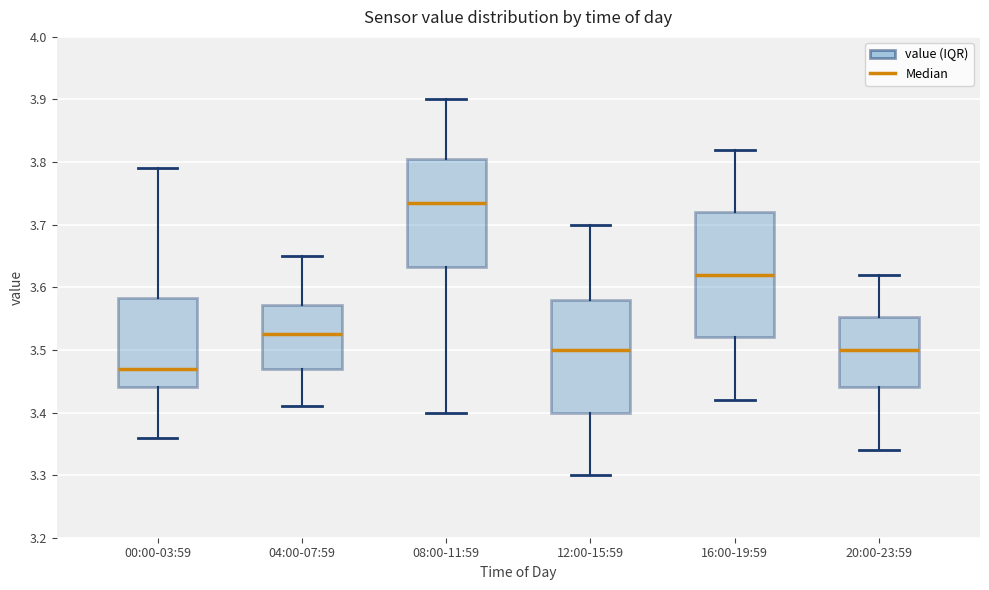

Which box is the tallest, from its lower edge to its upper edge?

16:00-19:59